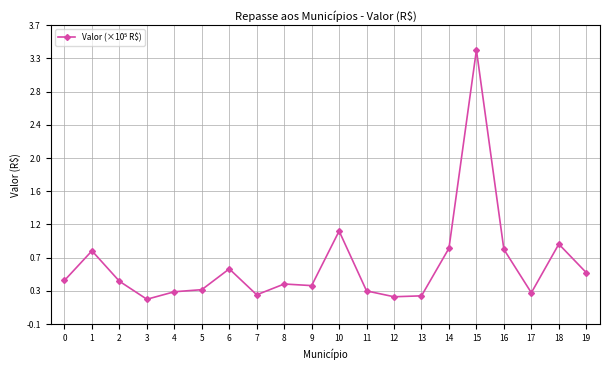

Rank the categories by value from lowest to highest.

3, 12, 13, 7, 17, 4, 11, 5, 9, 8, 2, 0, 19, 6, 1, 16, 14, 18, 10, 15